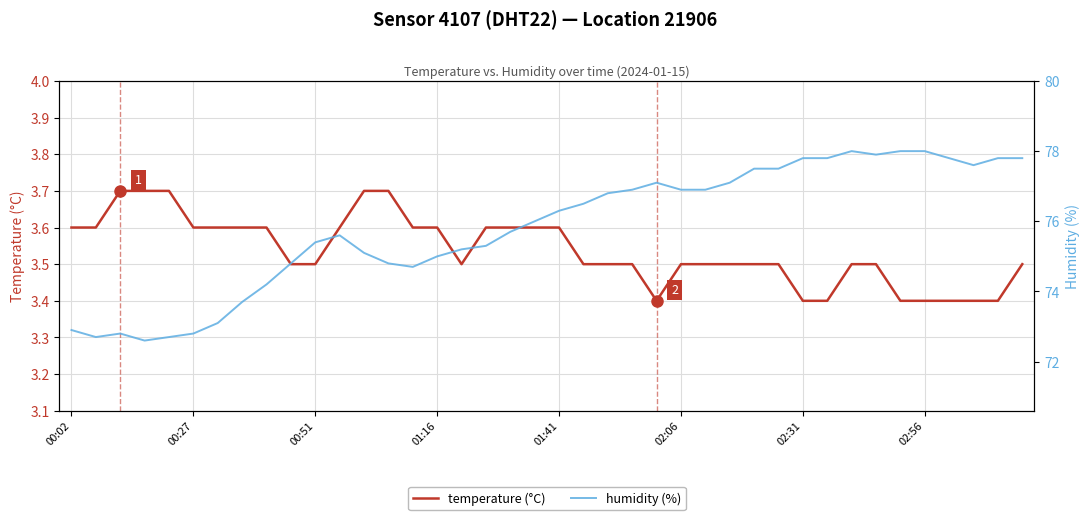

Does the chart display data point markers on the line(s)?

No